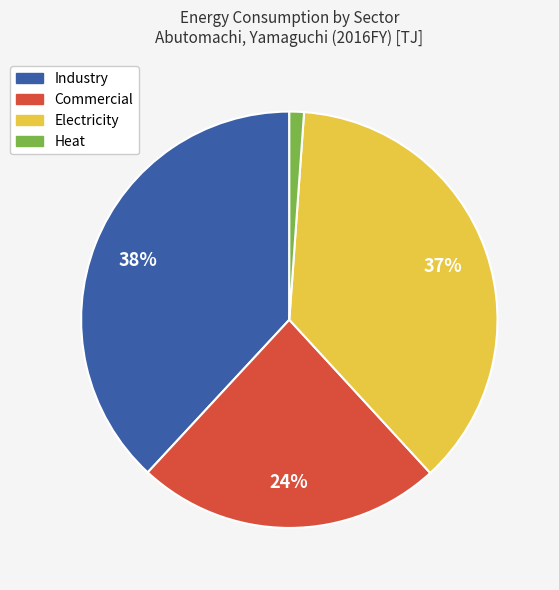

To the nearest percent, what is the difference between the largest and smallest slice percentages?

37%